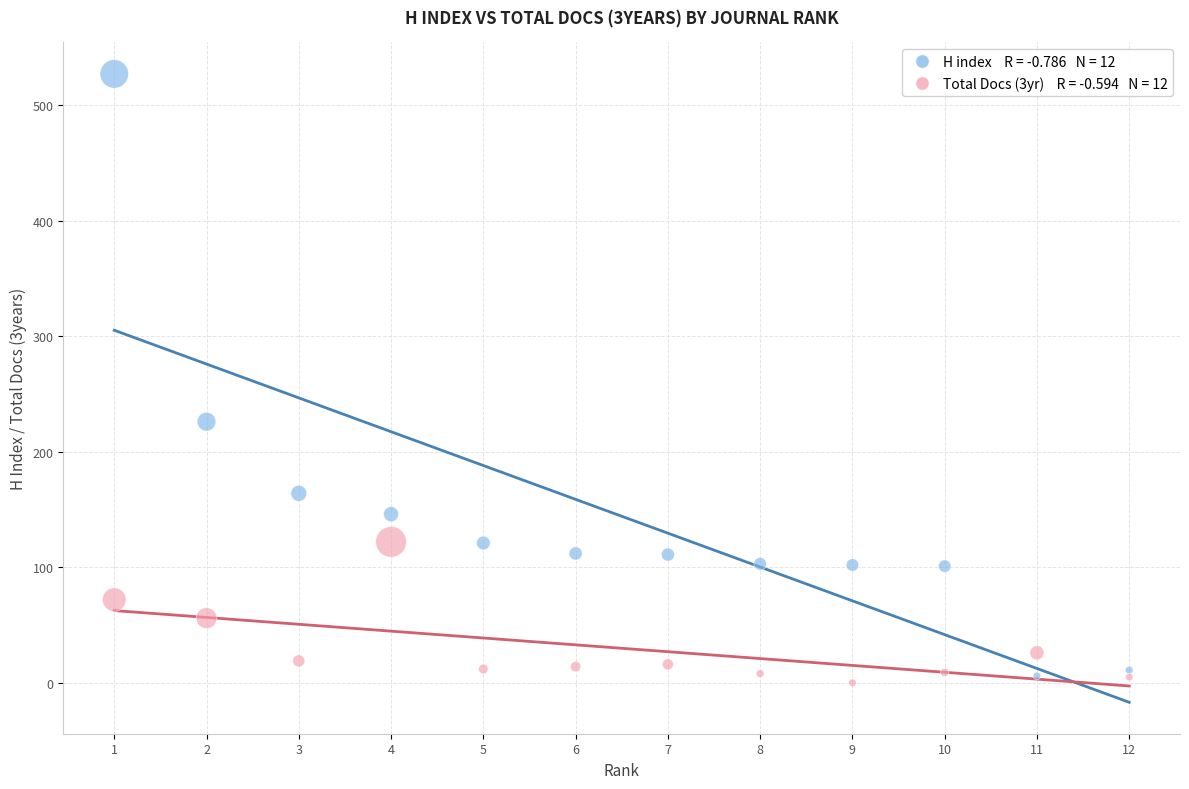

Across all data points, what is the range of Y values (max minus min)?

527